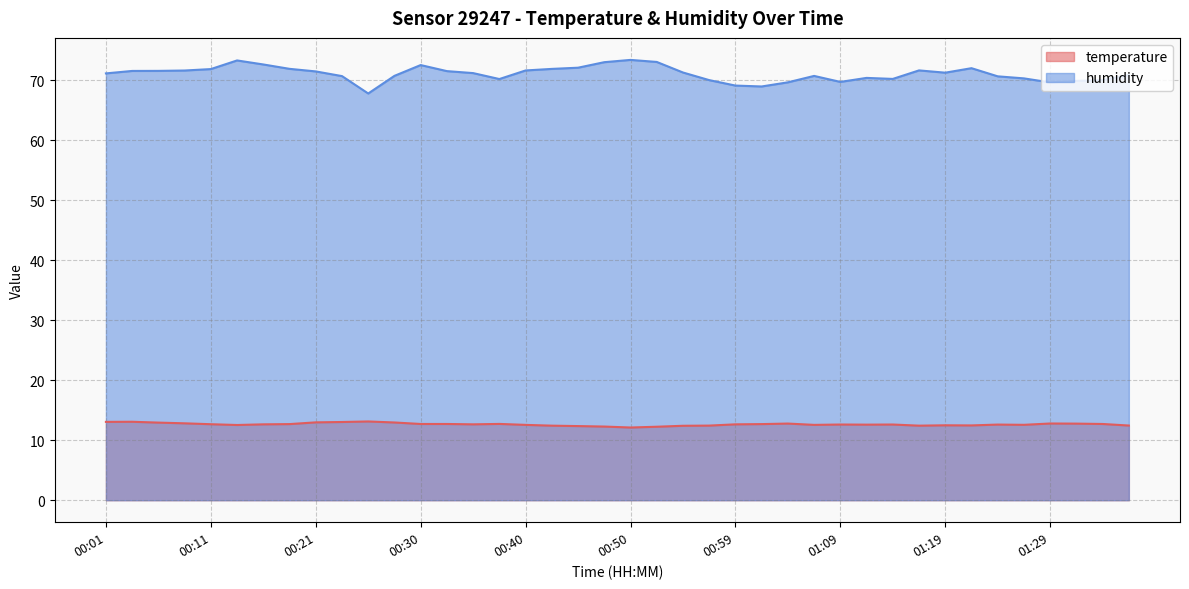

Reading right to left, extract all data points from this chart.

temperature: 01:36=12.4	01:34=12.7	01:31=12.8	01:29=12.8	01:26=12.6	01:24=12.6	01:21=12.5	01:19=12.5	01:17=12.4	01:14=12.6	01:12=12.6	01:09=12.6	01:07=12.6	01:04=12.8	01:02=12.7	00:59=12.7	00:57=12.4	00:55=12.4	00:52=12.2	00:50=12.1	00:47=12.3	00:45=12.4	00:42=12.4	00:40=12.6	00:38=12.7	00:35=12.7	00:33=12.7	00:30=12.7	00:28=13.0	00:25=13.1	00:23=13.0	00:21=13.0	00:18=12.7	00:16=12.7	00:13=12.5	00:11=12.7	00:08=12.8	00:06=12.9	00:03=13.1	00:01=13.1
humidity: 01:36=70.9	01:34=70.0	01:31=69.9	01:29=69.7	01:26=70.3	01:24=70.7	01:21=72.0	01:19=71.3	01:17=71.7	01:14=70.2	01:12=70.4	01:09=69.8	01:07=70.8	01:04=69.7	01:02=69.0	00:59=69.1	00:57=70.0	00:55=71.3	00:52=73.1	00:50=73.4	00:47=73.0	00:45=72.1	00:42=71.9	00:40=71.7	00:38=70.2	00:35=71.2	00:33=71.5	00:30=72.6	00:28=70.8	00:25=67.8	00:23=70.7	00:21=71.5	00:18=71.9	00:16=72.7	00:13=73.3	00:11=71.9	00:08=71.7	00:06=71.6	00:03=71.6	00:01=71.2